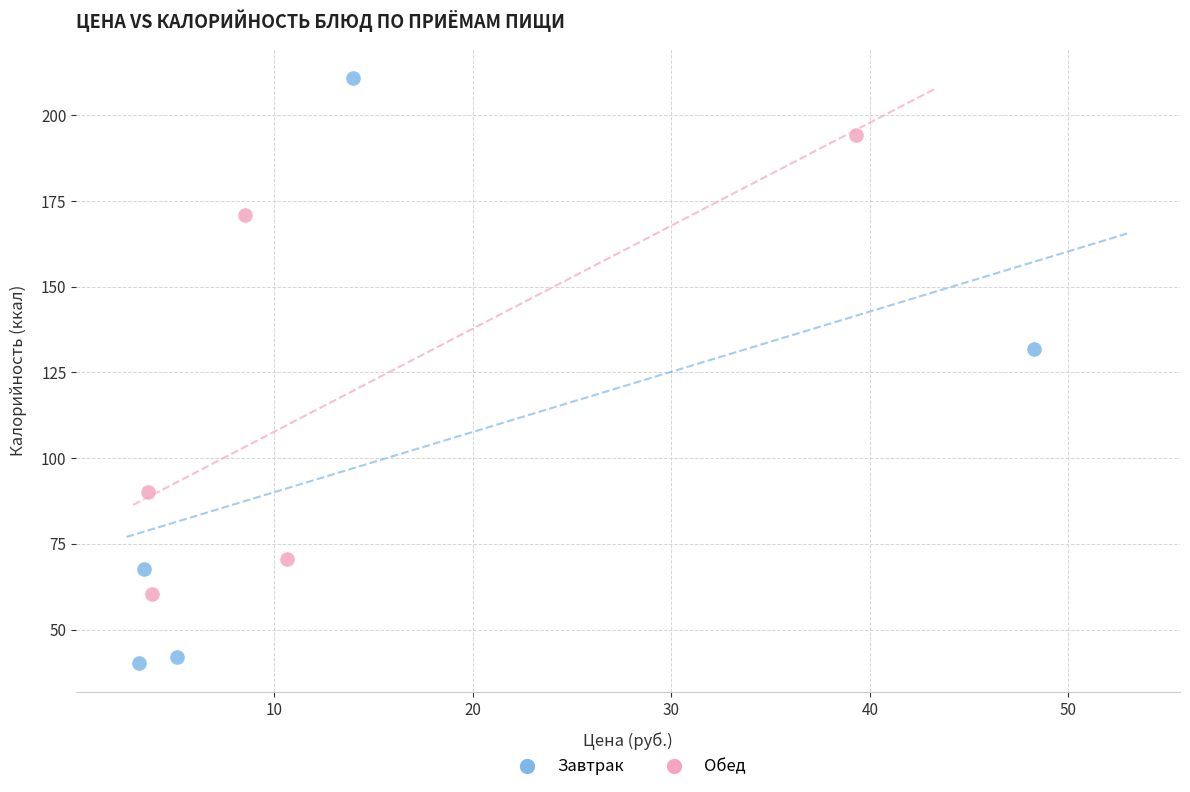

Which series reaches the maximum Y coordinate?

Завтрак